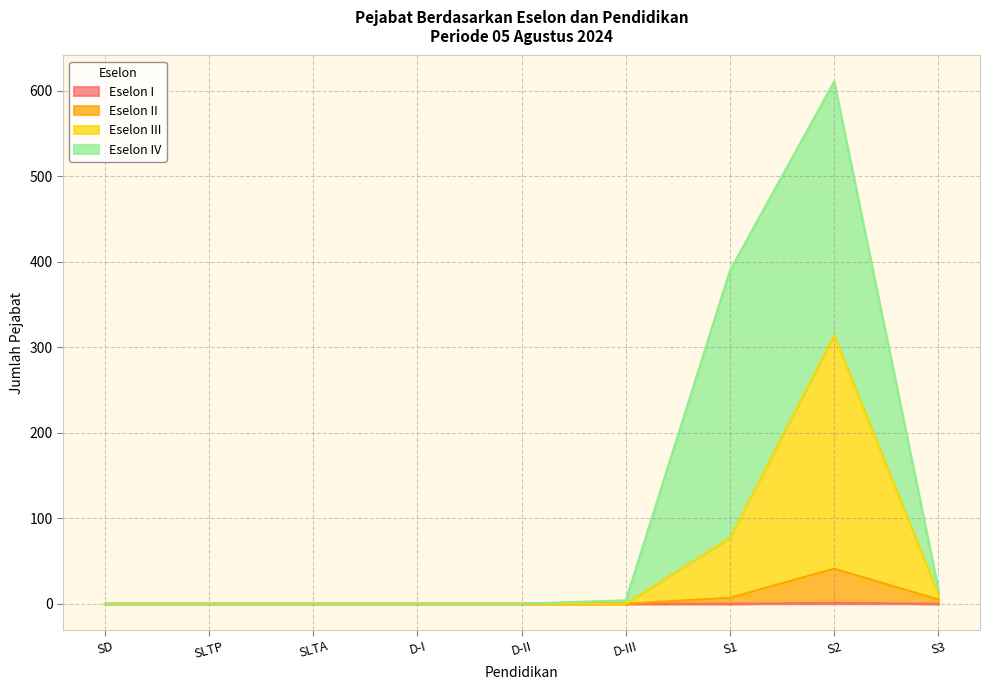

What is the sum of all Eselon I values?

1